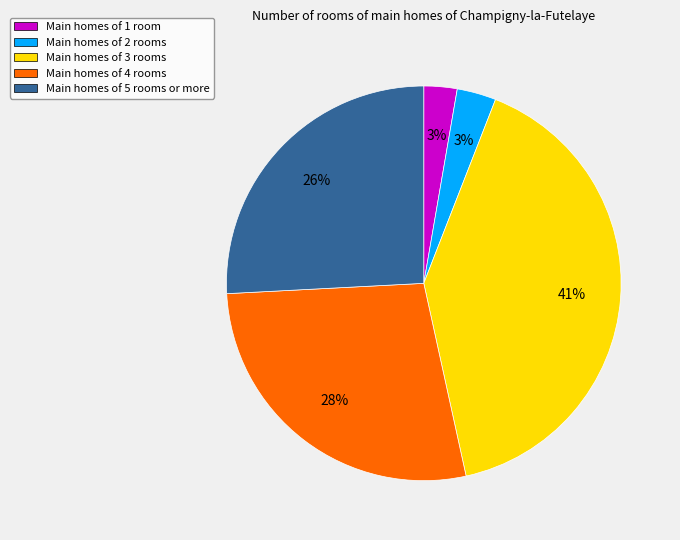

Combined, do Main homes of 2 rooms and Main homes of 4 rooms account for over 50%?

No